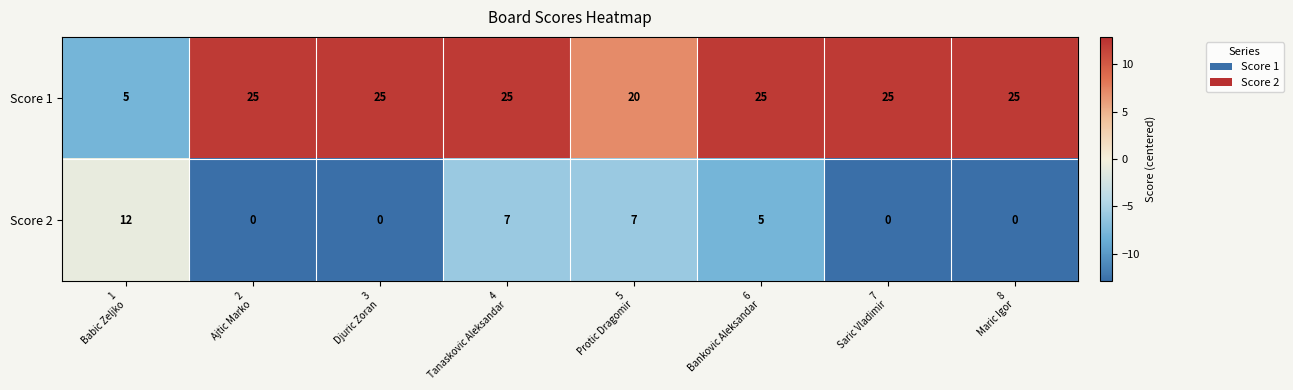

What is the total value across all series at 5
Protic Dragomir?

27